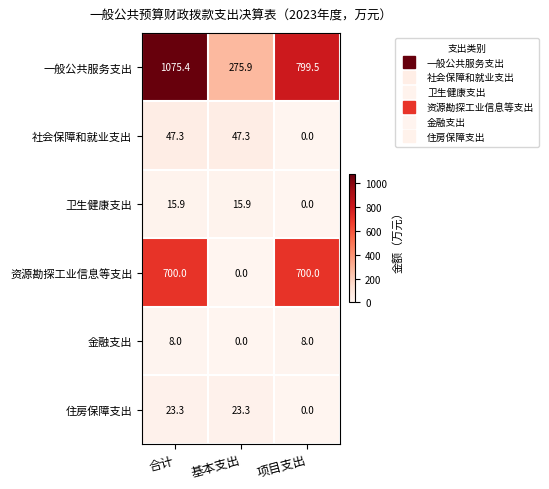

At how many categories does at least one series exceed 921?

1